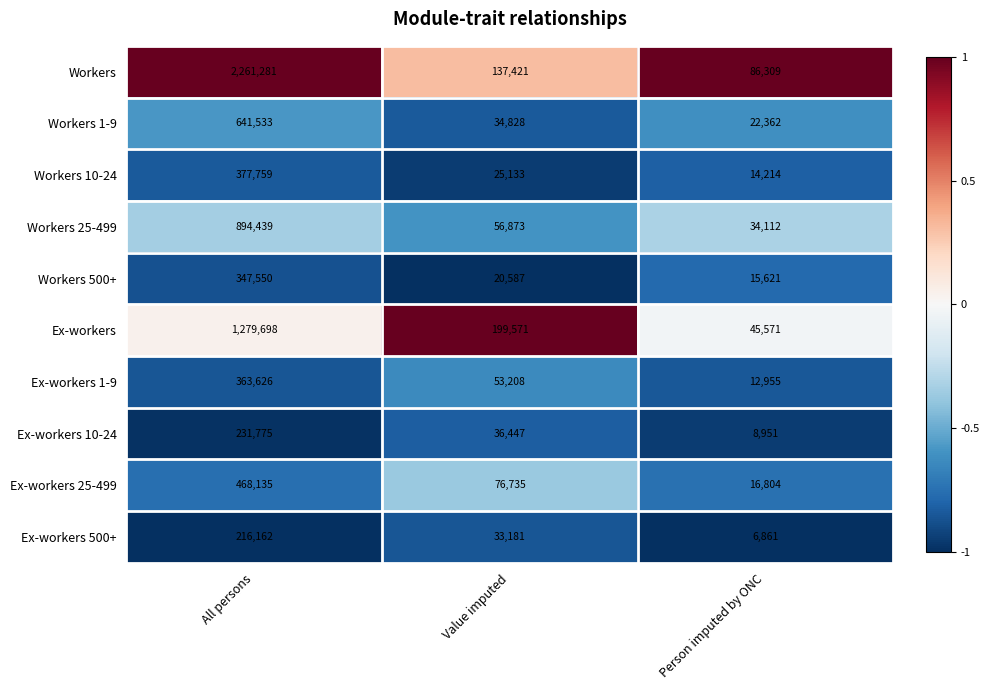

What is the sum of the Workers 500+ values at Value imputed and Person imputed by ONC?

36208